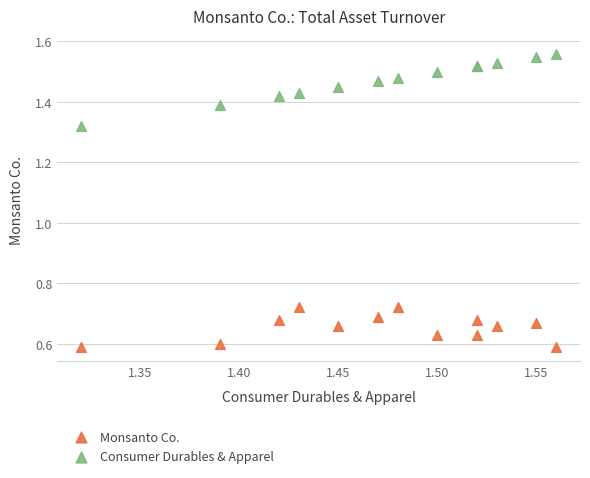

Which series contains the lowest Y value?

Monsanto Co.